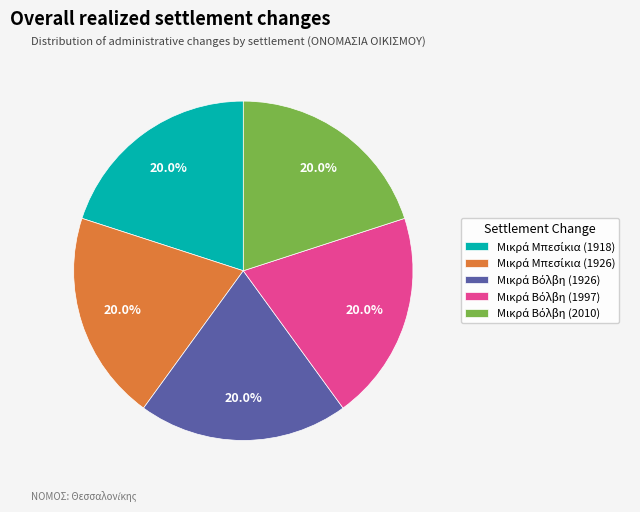

Does any single category account for the majority?

No